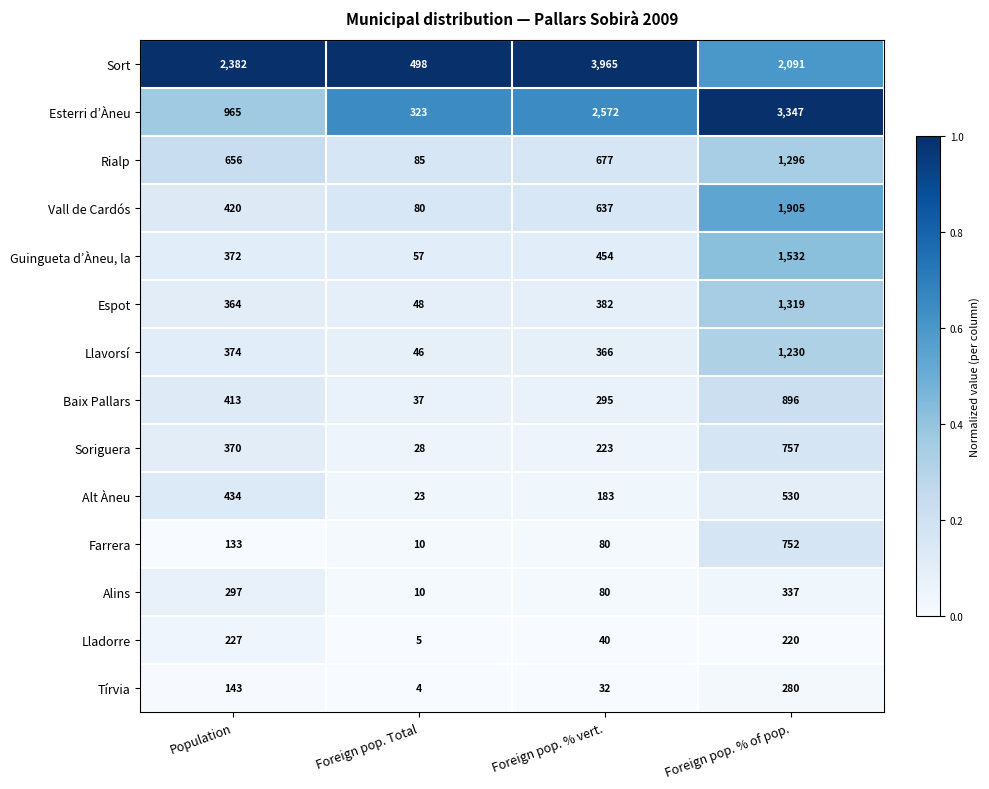

List the labels in order of Esterri d’Àneu value, smallest first.

Foreign pop. Total, Population, Foreign pop. % vert., Foreign pop. % of pop.